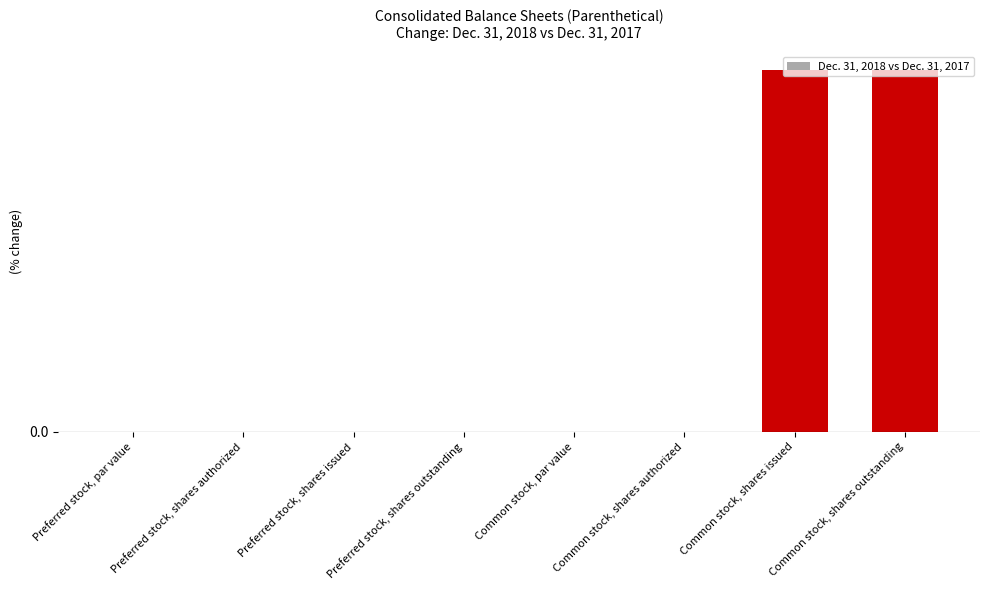

List the labels in order of value, smallest first.

Preferred stock, par value, Preferred stock, shares authorized, Preferred stock, shares issued, Preferred stock, shares outstanding, Common stock, par value, Common stock, shares authorized, Common stock, shares issued, Common stock, shares outstanding